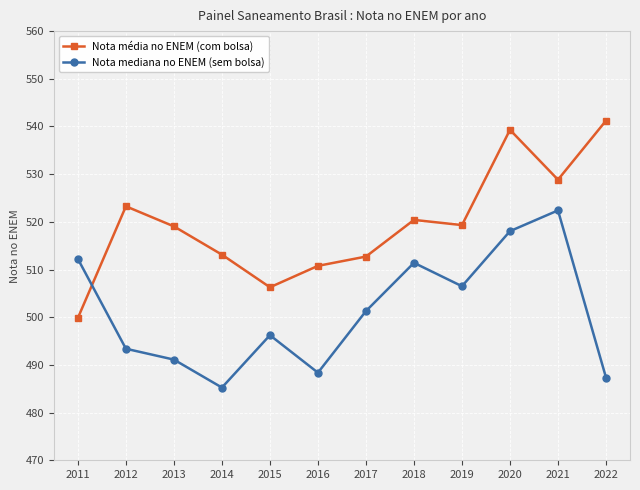

Rank the series by their average value, from lowest to highest.

Nota mediana no ENEM (sem bolsa), Nota média no ENEM (com bolsa)